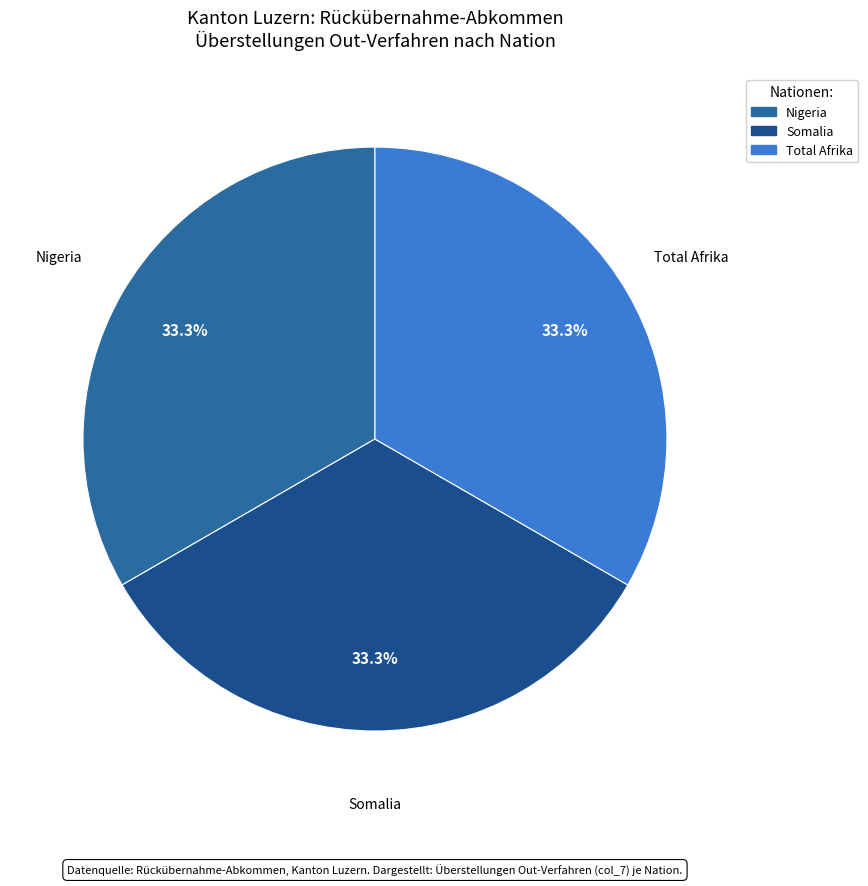

Count the number of slices in the pie.

3